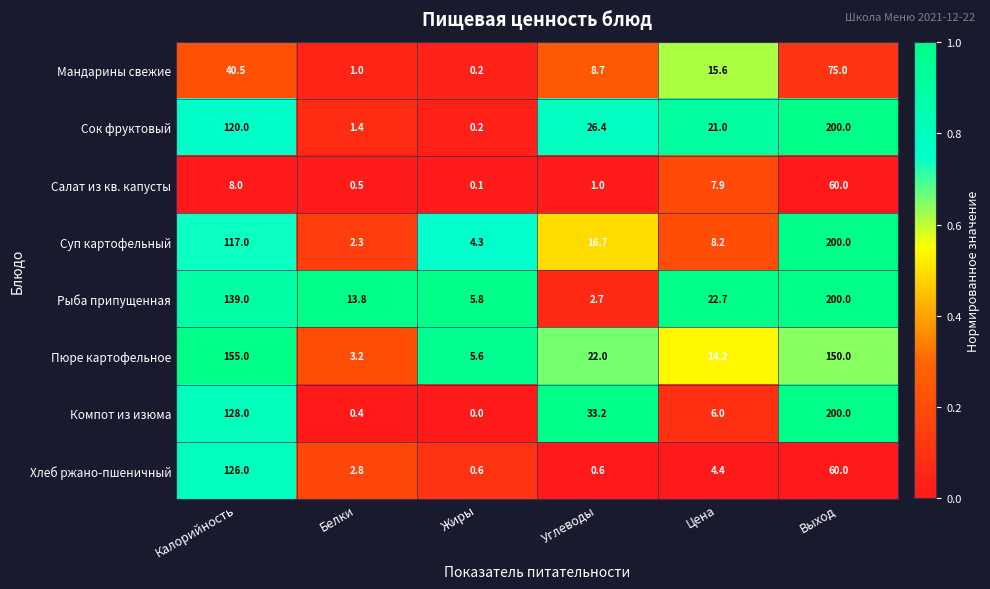

At how many categories does at least one series exceed 0?

6